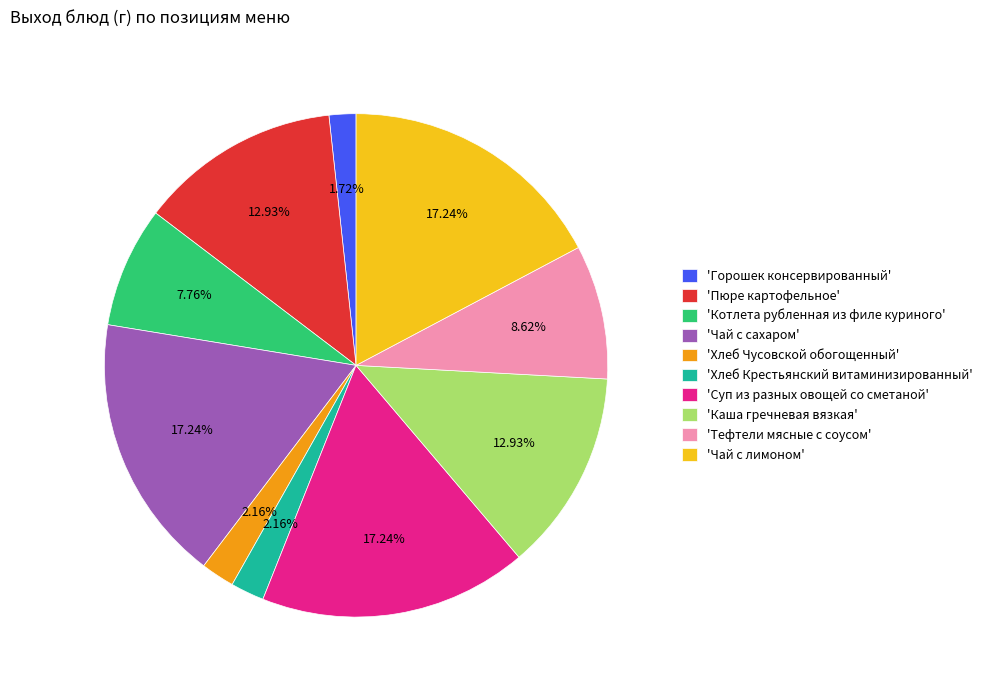

Does 'Тефтели мясные с соусом' represent more than half of the total?

No